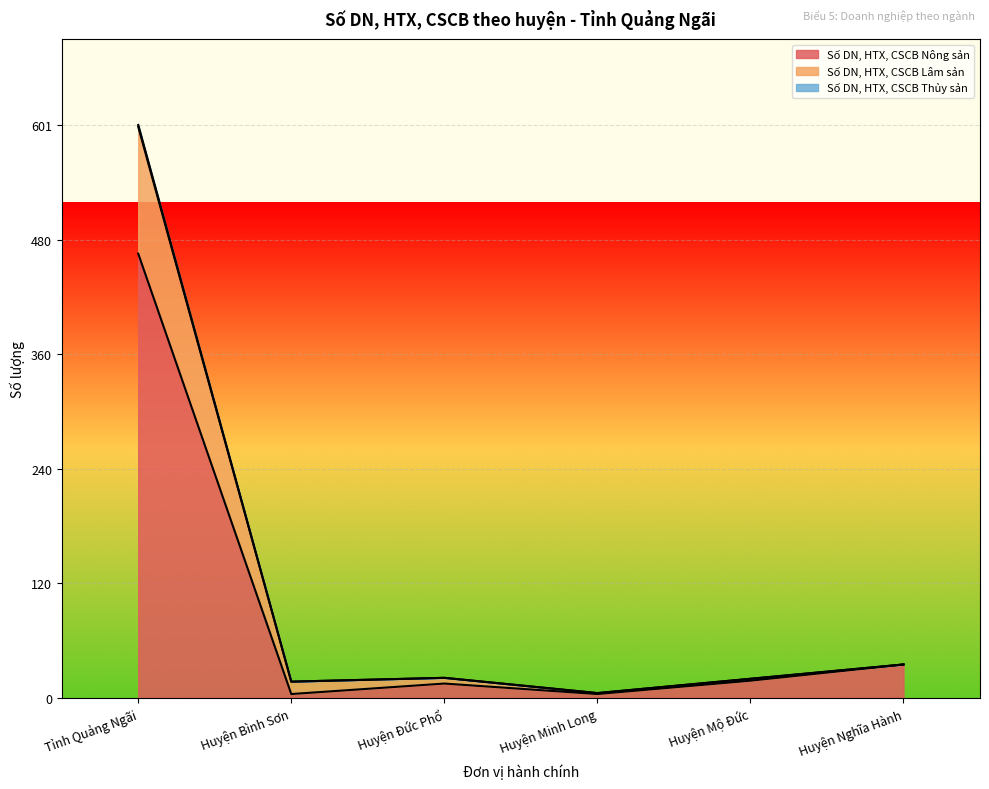

True or false: Số DN, HTX, CSCB Nông sản and Số DN, HTX, CSCB Thủy sản intersect in this chart.

False